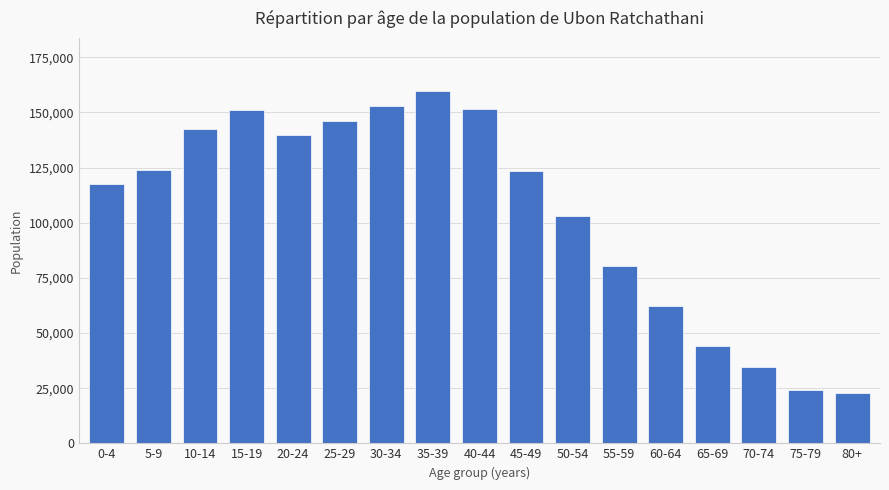

What is the value of the 17th bar from the left?

22956